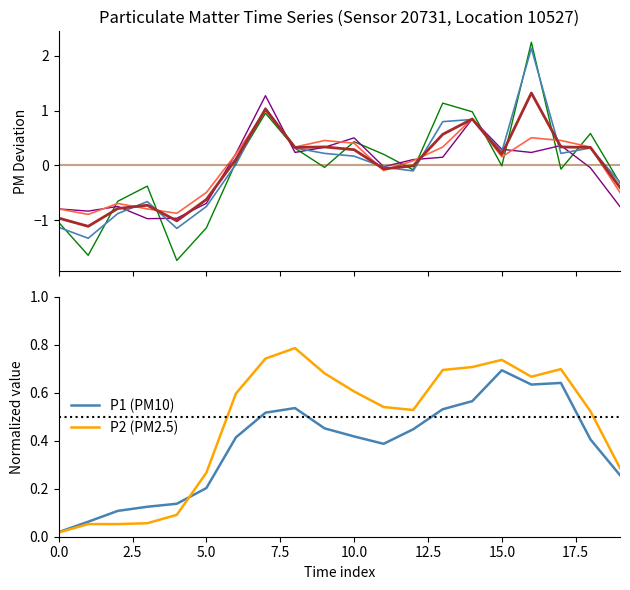

At which label does P1 (PM10) reach its peak?

15.0